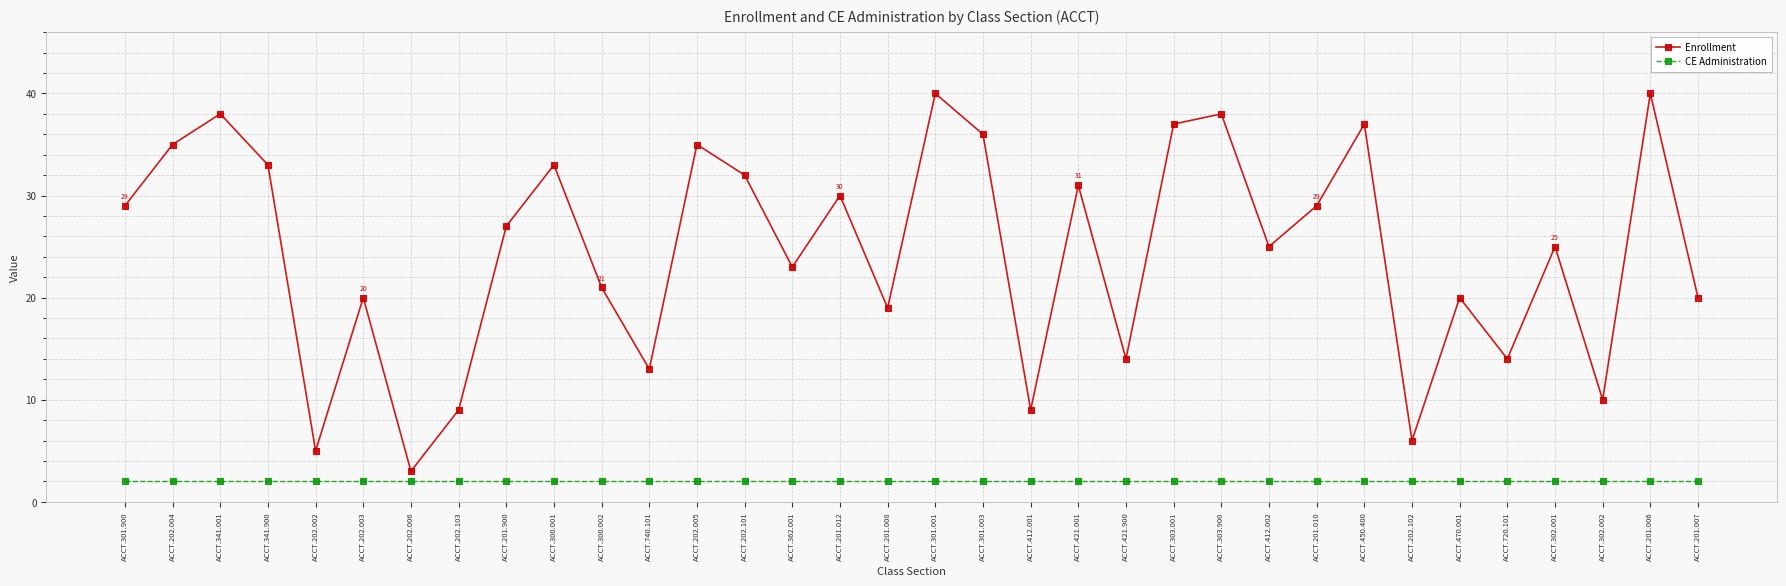

True or false: CE Administration and Enrollment intersect in this chart.

False